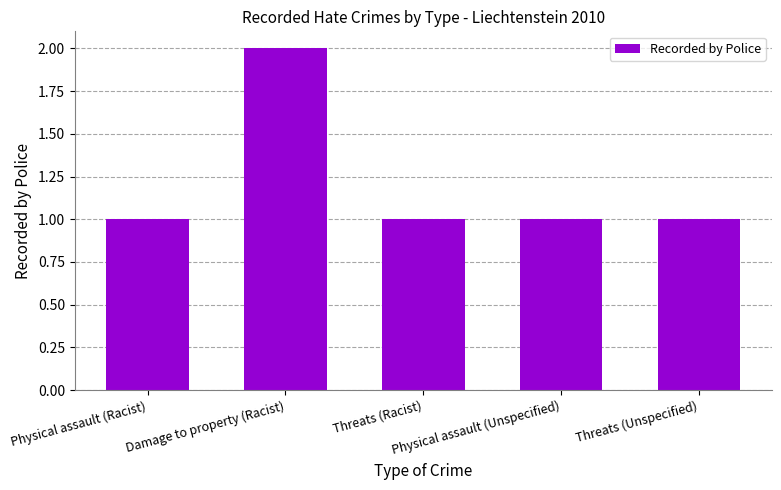

Reading left to right, transcribe all the data shown in this chart.

1	2	1	1	1